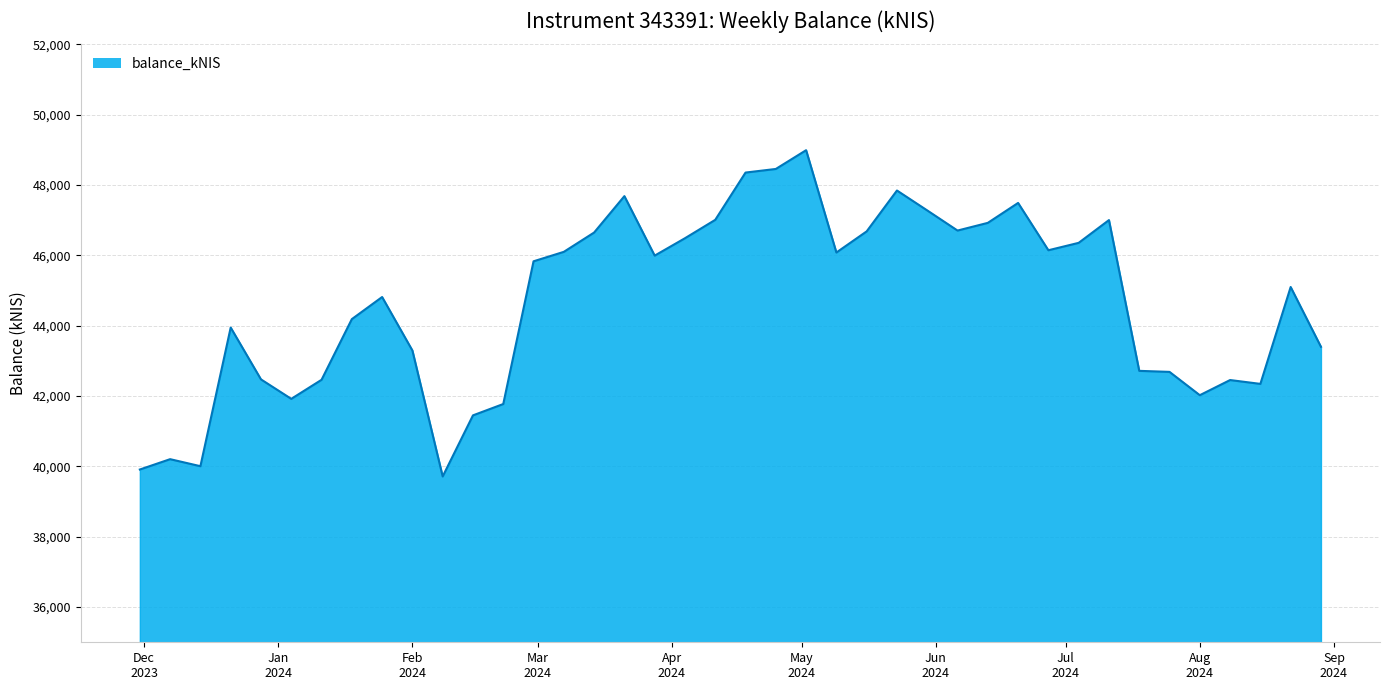

What is the difference between the maximum and minimum values?

9275.0